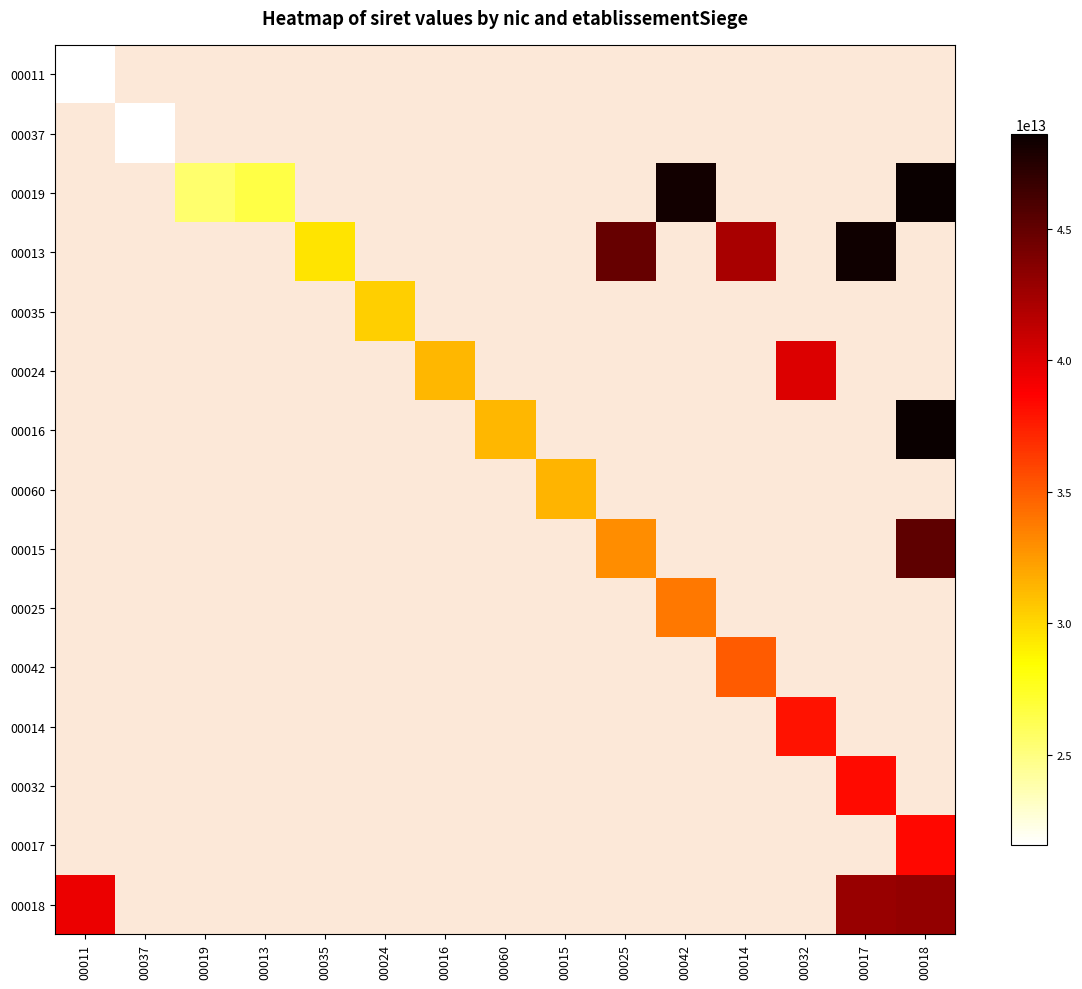

What is the lowest value of the 00018 series?

39453411900018.0